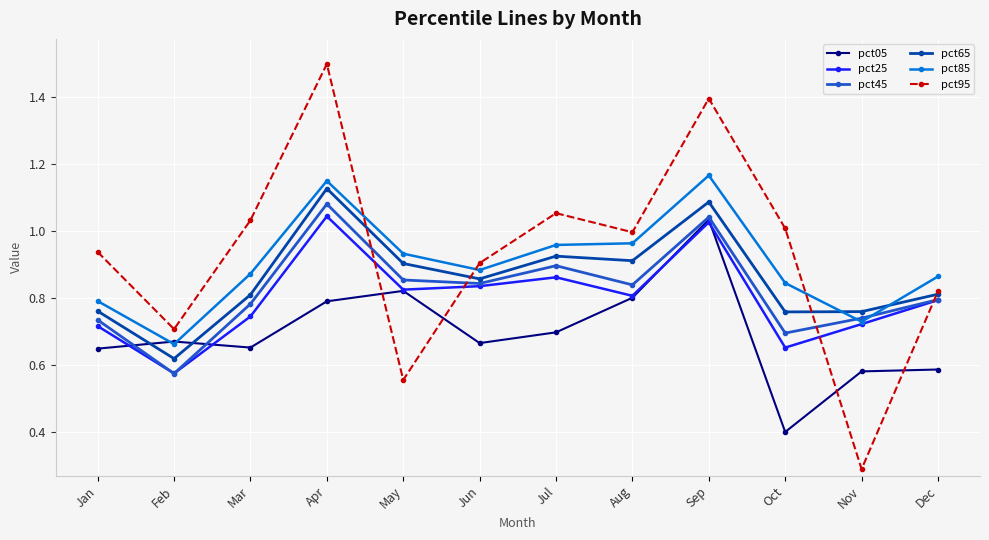

True or false: pct95 has more than 2 points higher than both neighbors.

True